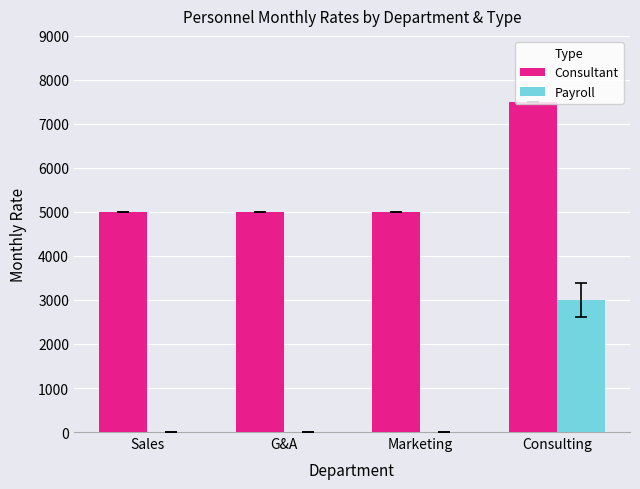

What is the sum of the Payroll values at Sales and Consulting?

3000